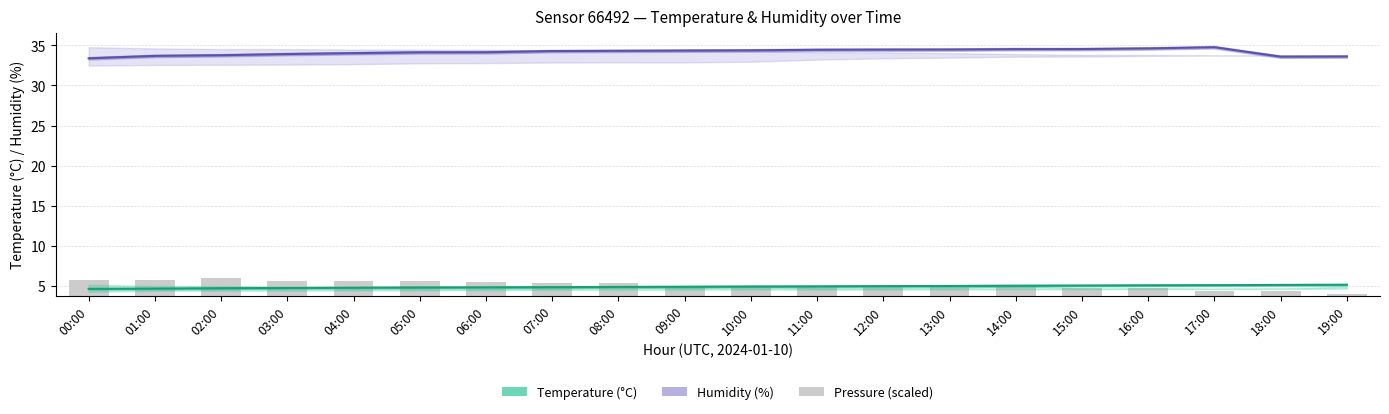

Are the bars grouped side by side (vs. stacked)?

Yes